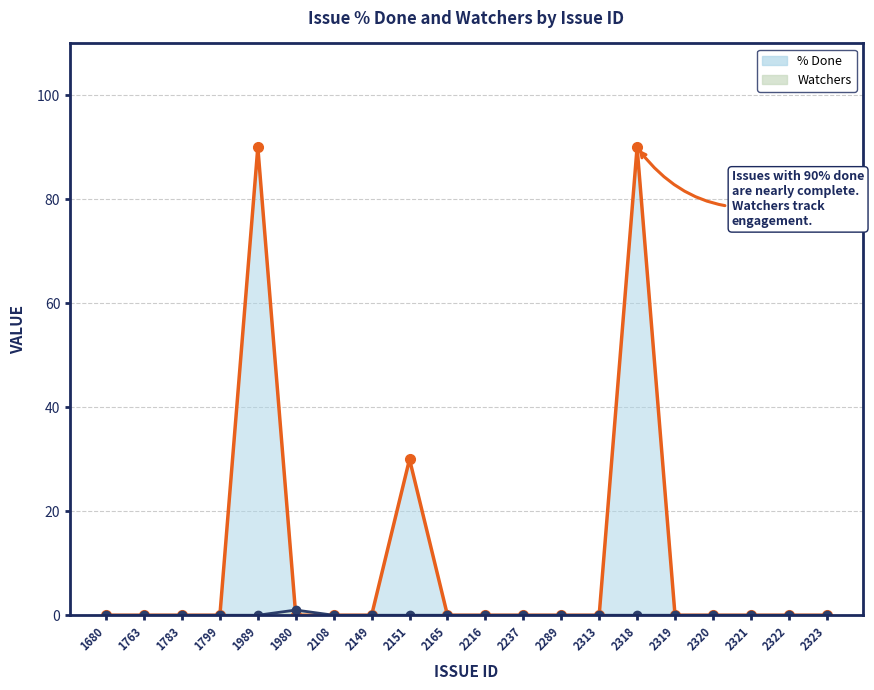

Which category has the highest value in the Watchers series?

1980